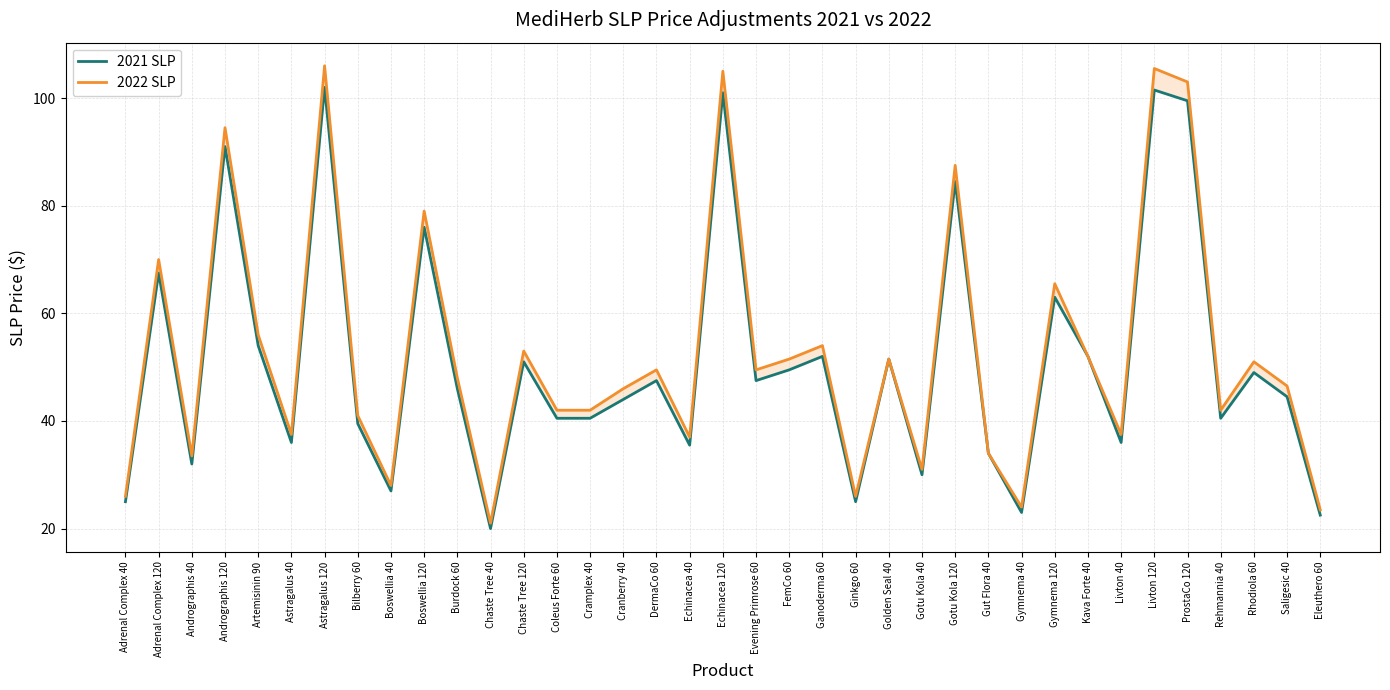

What is the average value of the 2021 SLP series?

50.9